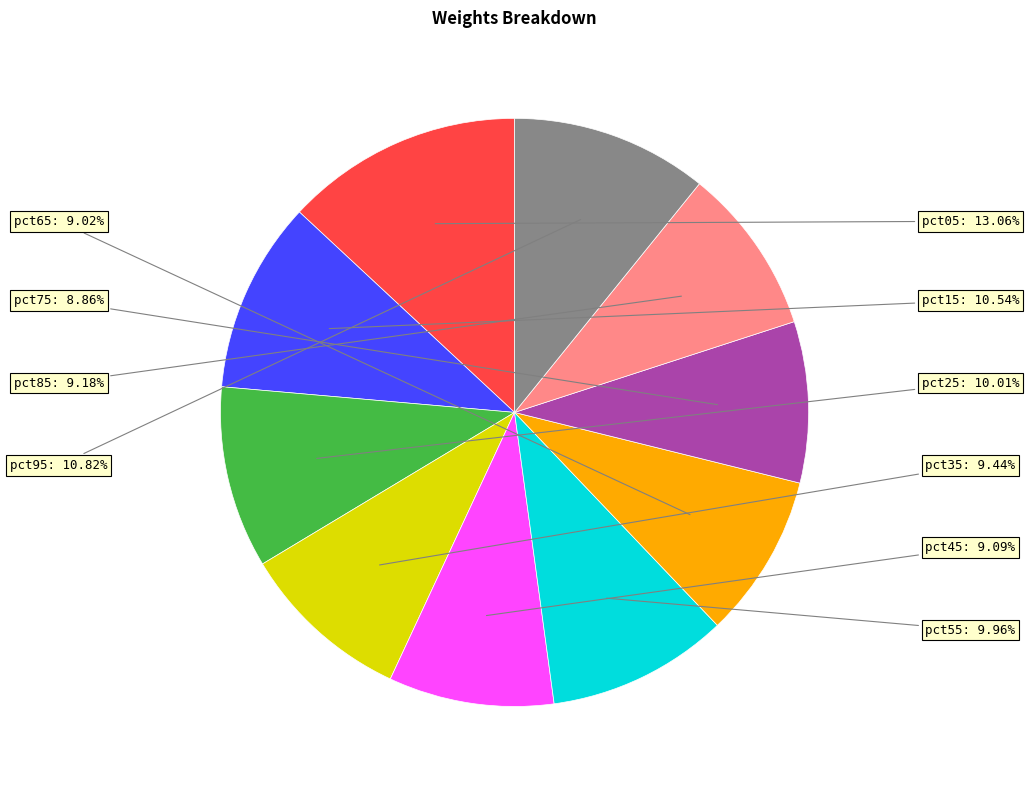

Is there any slice that represents more than half of the pie?

No